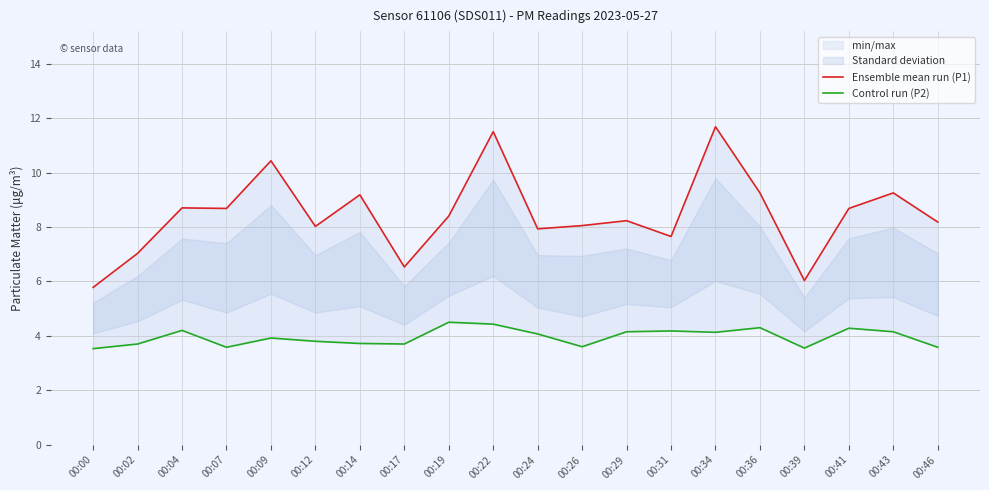

Where is the first local maximum for Control run (P2)?

00:04